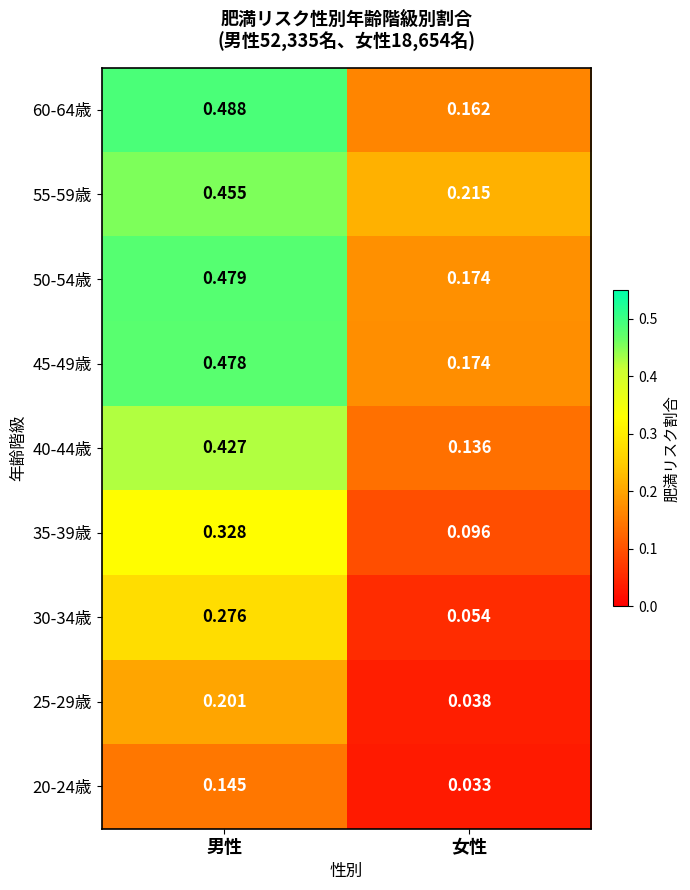

How many data points does each series have?

2